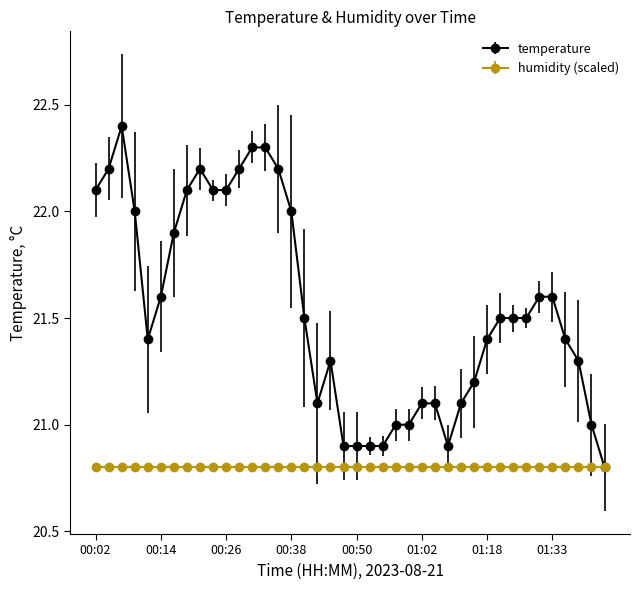

True or false: temperature has more than 1 interior local peaks.

True